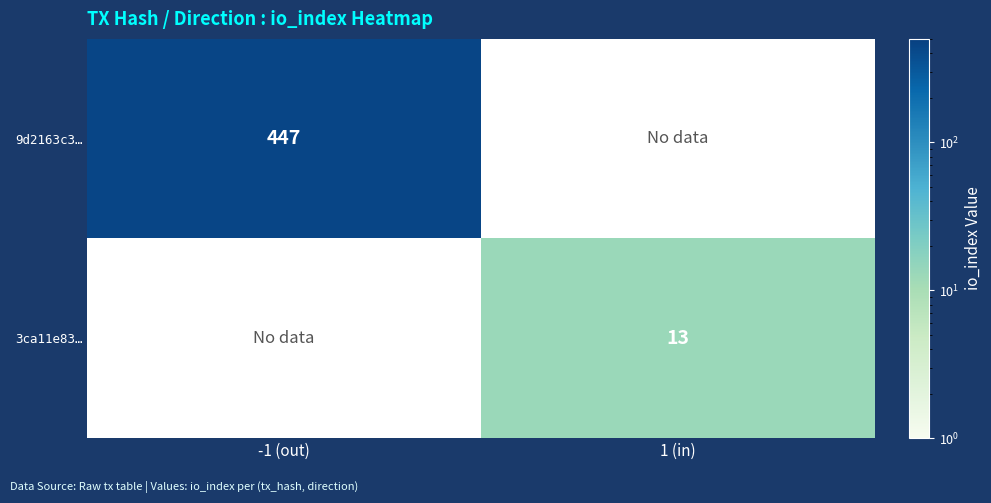

The 3ca11e83… series shows 13 at 1 (in). True or false?

True